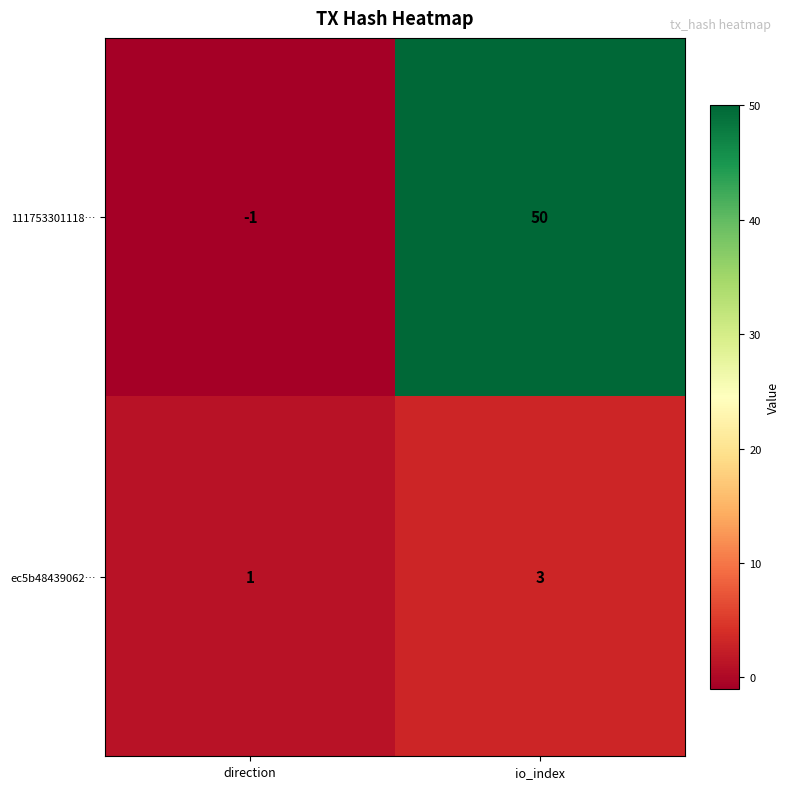

What is the difference between the 111753301118… values at io_index and direction?

51